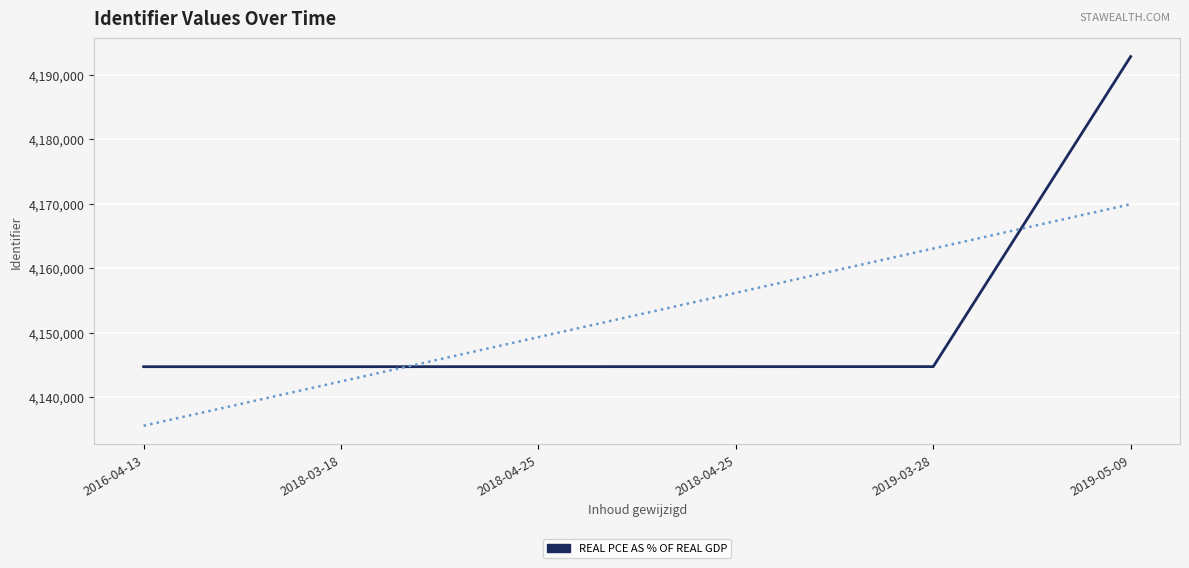

At which category does the chart reach its peak across all series?

2019-05-09